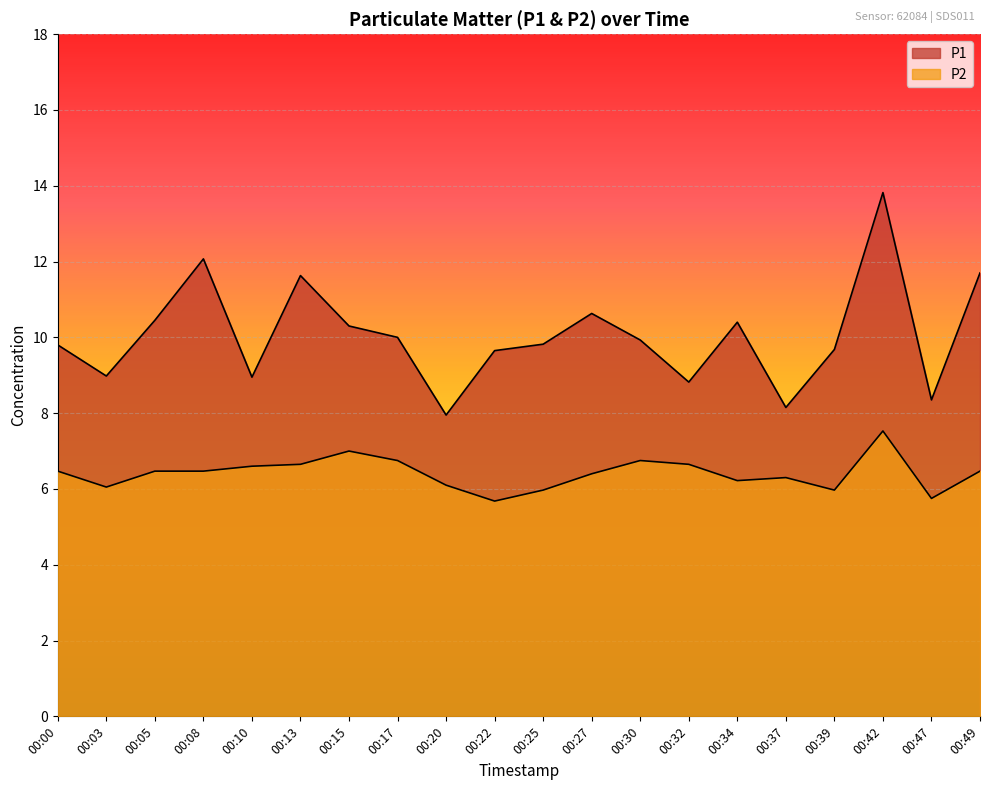

List the labels in order of P1 value, largest first.

00:42, 00:08, 00:49, 00:13, 00:27, 00:05, 00:34, 00:15, 00:17, 00:30, 00:25, 00:00, 00:39, 00:22, 00:03, 00:10, 00:32, 00:47, 00:37, 00:20